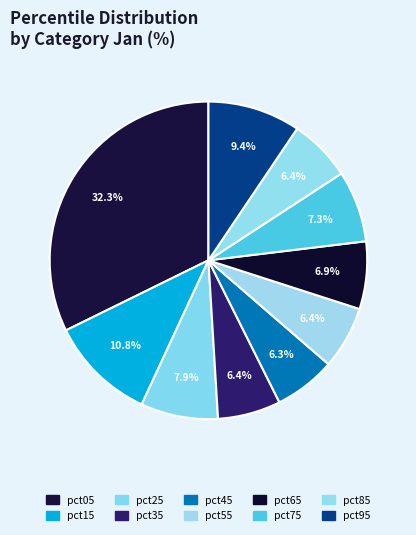

Which slice is the largest?

pct05